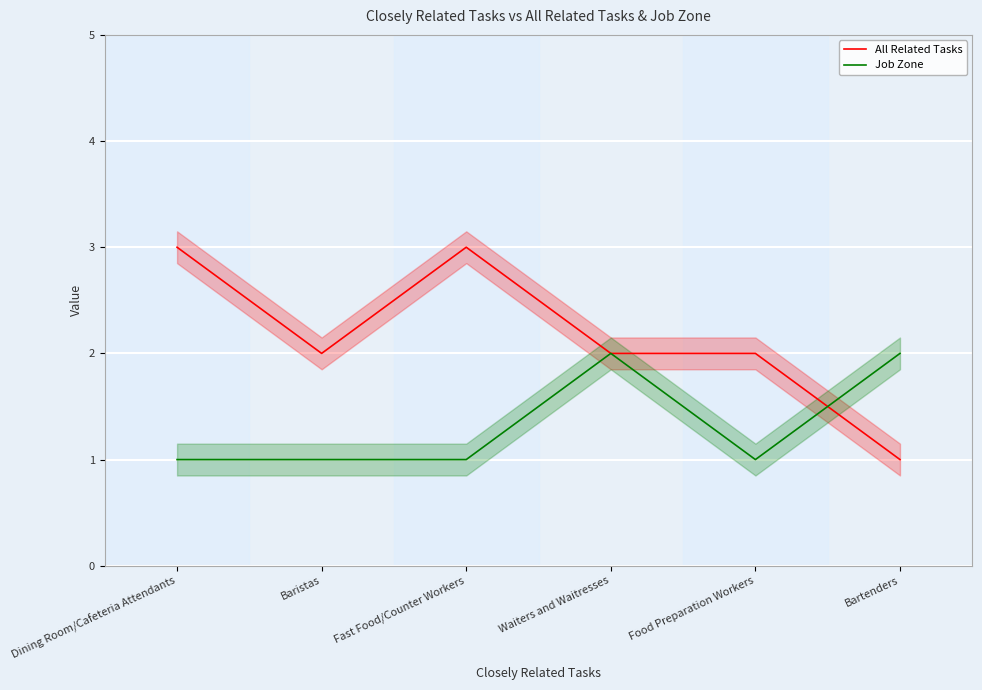

At Baristas, list the series in order from smallest to largest.

Job Zone, All Related Tasks